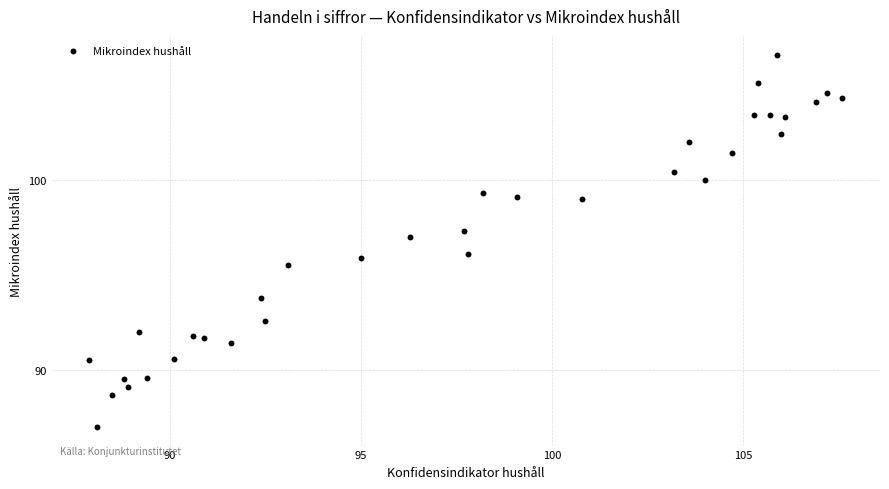

What is the range of Y values (max minus min)?

19.6